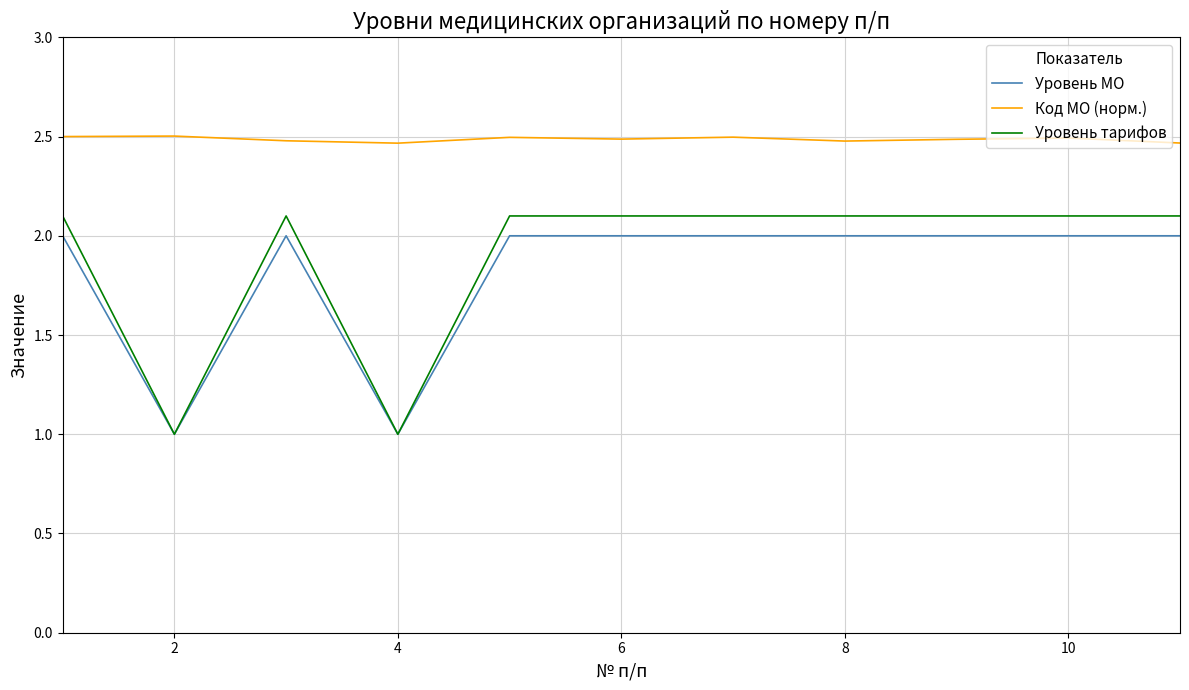

Which series has the largest range (max minus min)?

Уровень тарифов